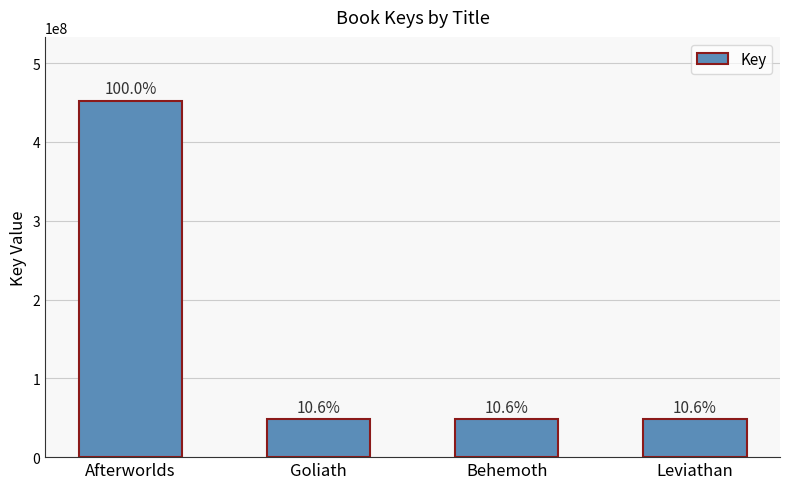

What is the smallest value displayed?

47860103